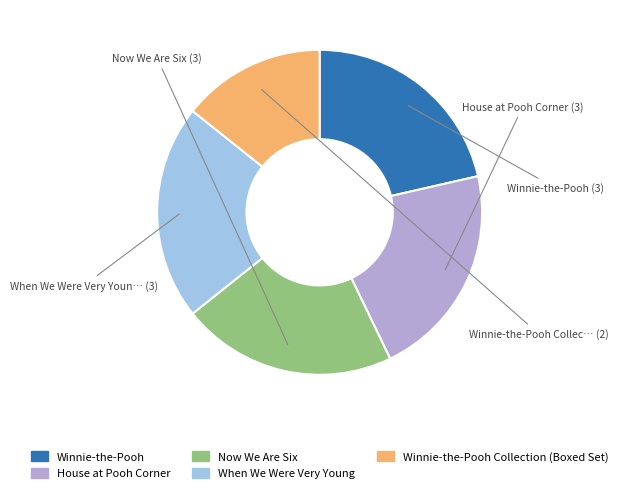

Does any single category account for the majority?

No